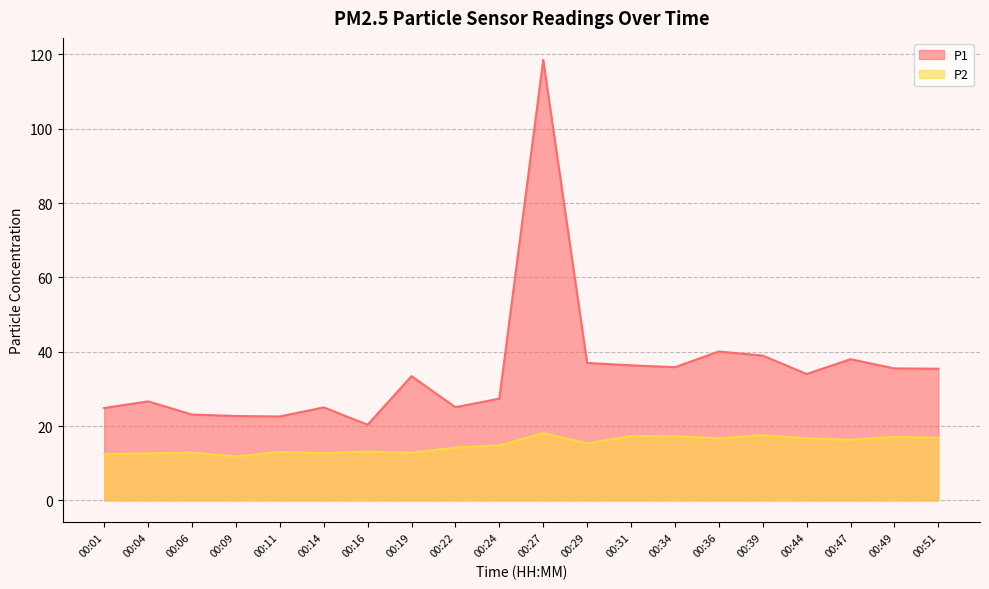

What is the greatest value displayed?

118.5